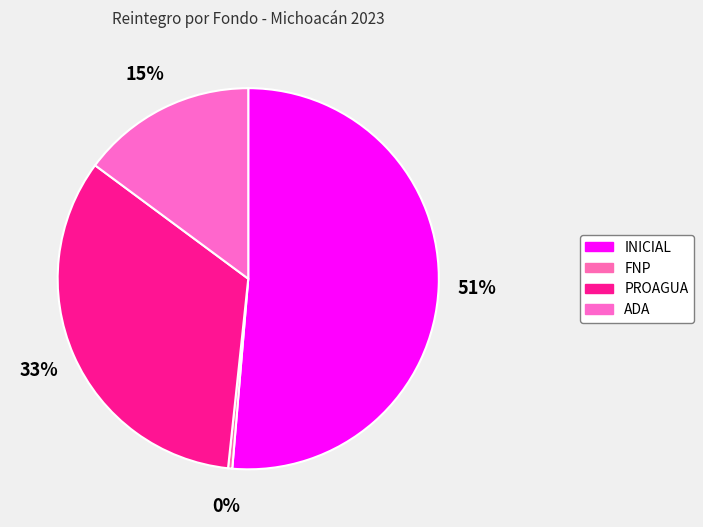

What is the change in value from FNP to ADA?

+1097704.9